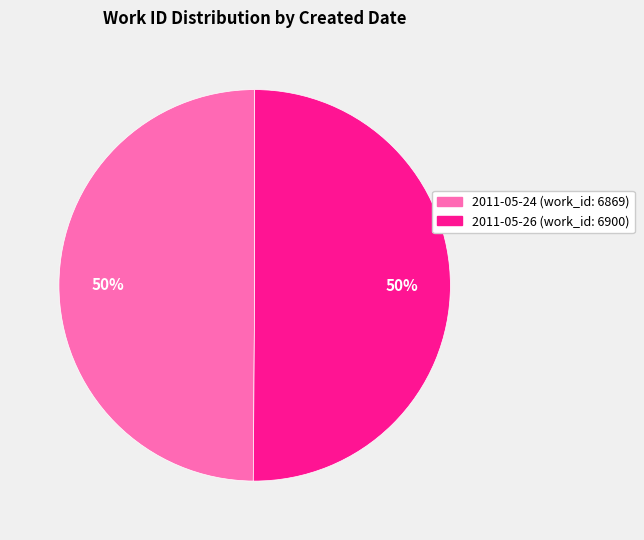

Combined, do 2011-05-24 and 2011-05-26 account for over 50%?

Yes